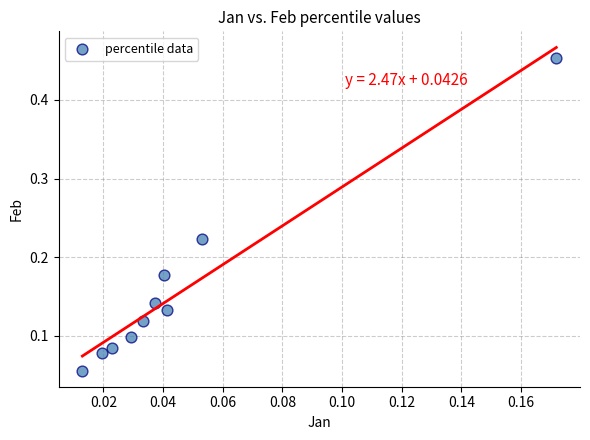

What is the range of Y values (max minus min)?

0.4